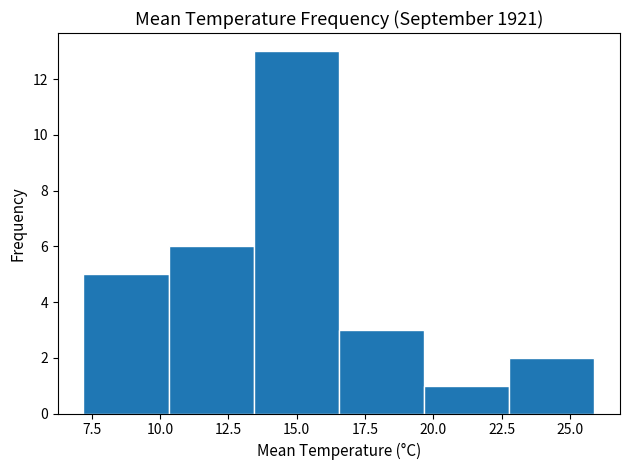

Reading left to right, list every bar in this chart as the range it spans on the x-axis followed by its height. Neither the bar edges nor the heights are printed on the chart, so give them approximately, as read against the axes.

7.0 to 10.5: 5
10.5 to 13.5: 6
13.5 to 16.5: 13
16.5 to 19.5: 3
19.5 to 23.0: 1
23.0 to 26.0: 2